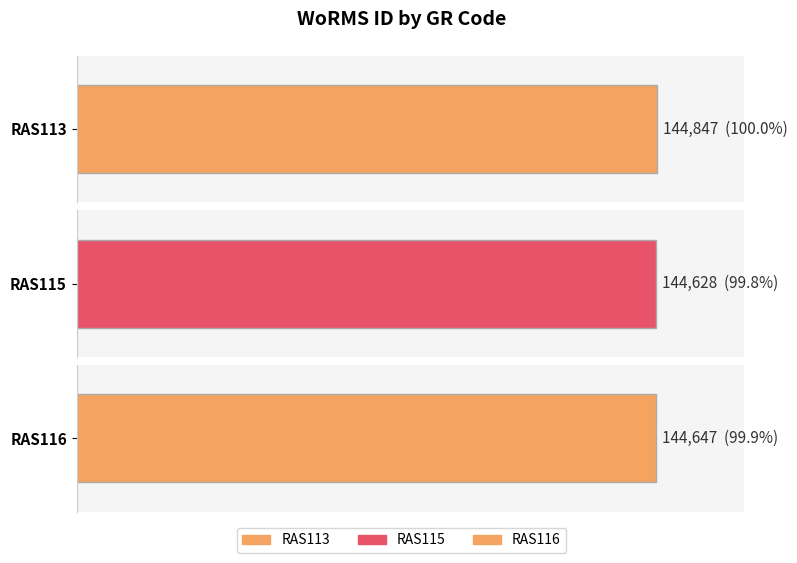

How many bars are there in total?

3